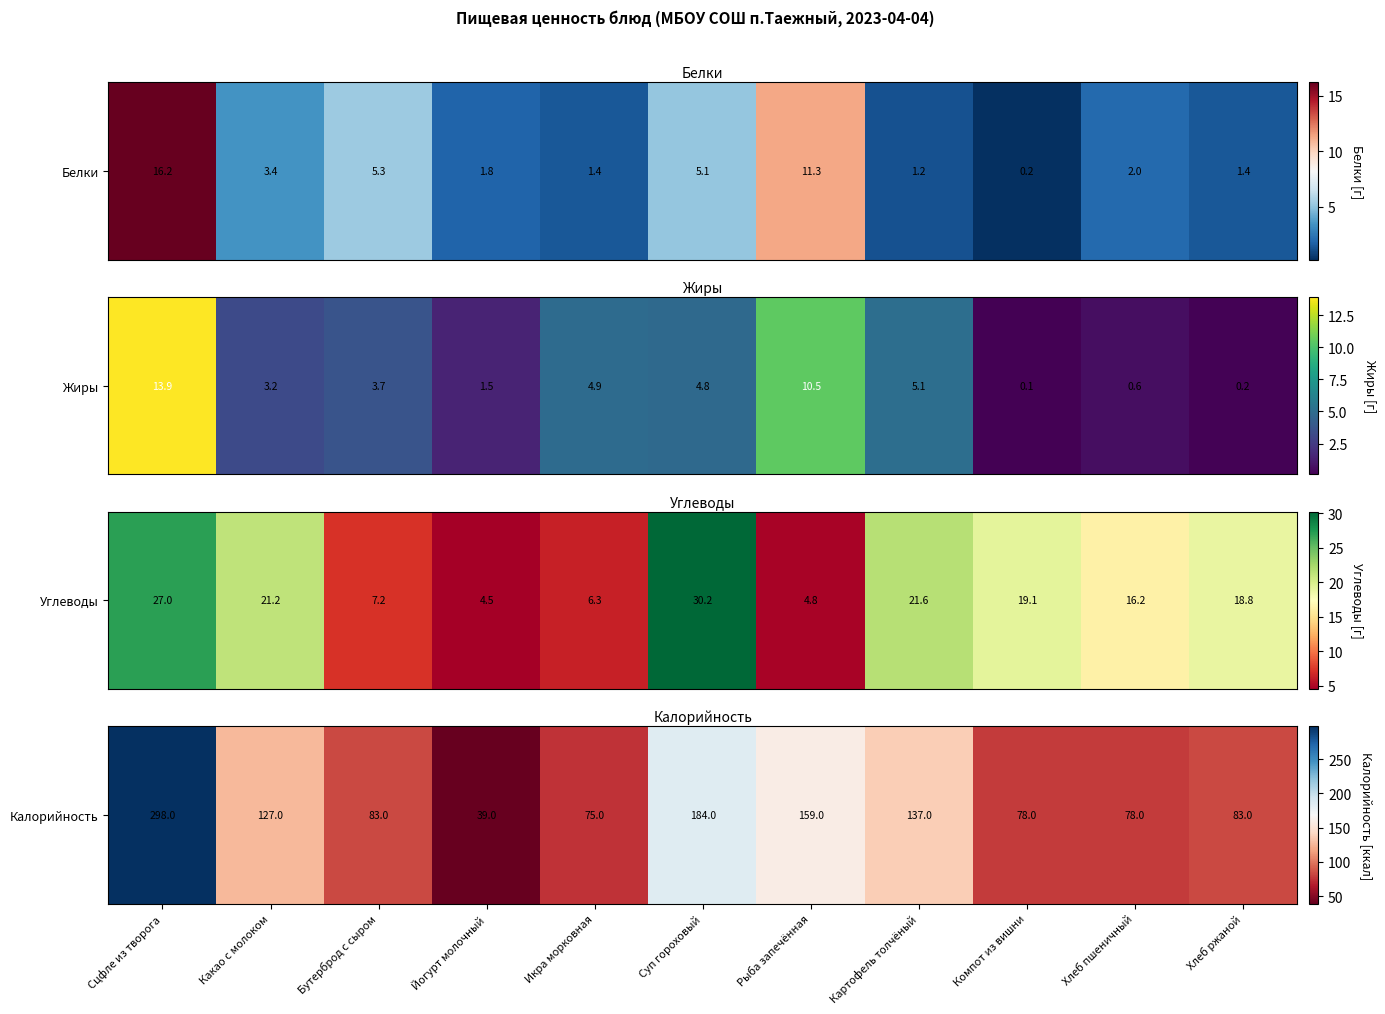

Reading left to right, extract all data points from this chart.

Сцфле из творога=298	Какао с молоком=127	Бутерброд с сыром=83	Йогурт молочный=39	Икра морковная=75	Суп гороховый=184	Рыба запечённая=159	Картофель толчёный=137	Компот из вишни=78	Хлеб пшеничный=78	Хлеб ржаной=83